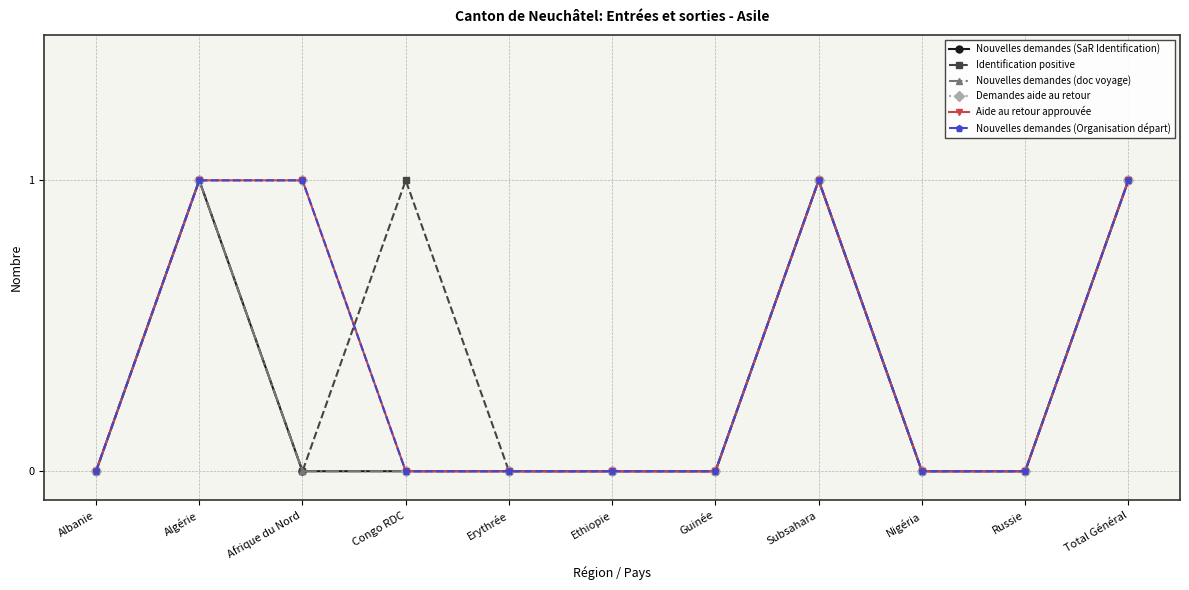

The Identification positive series shows 0 at Russie. True or false?

True